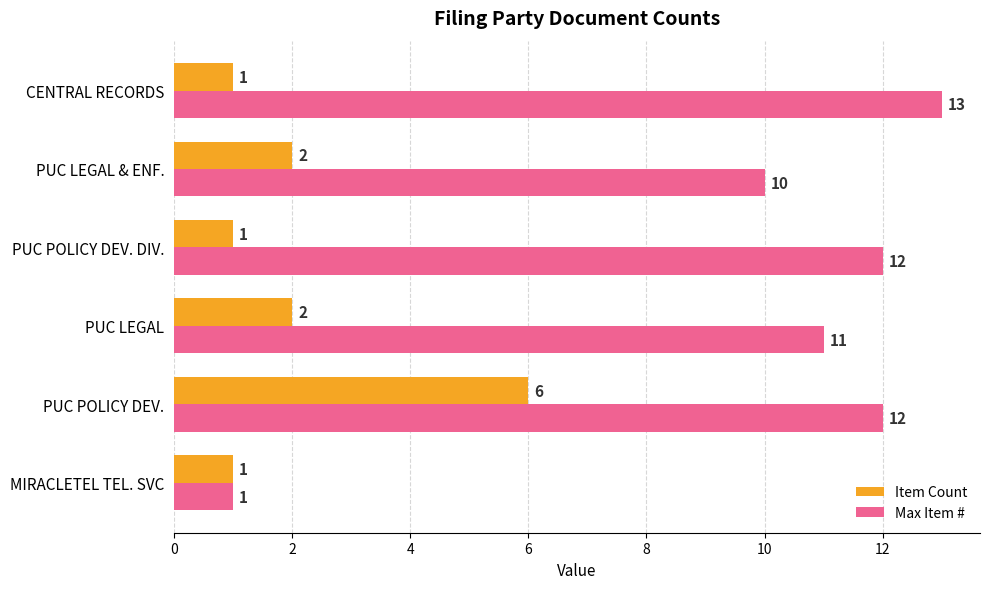

Where is Max Item # nearest to the value 7?

PUC LEGAL & ENF.